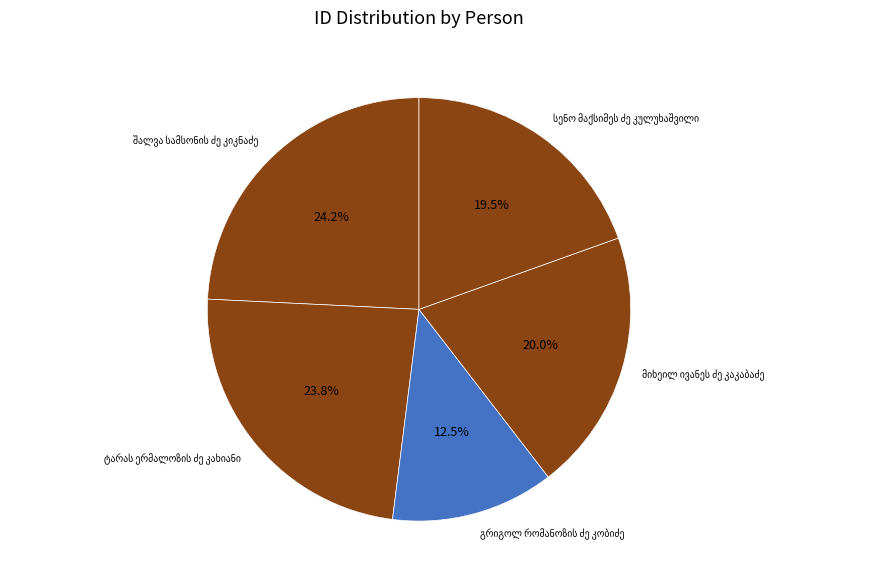

Does any single category account for the majority?

No